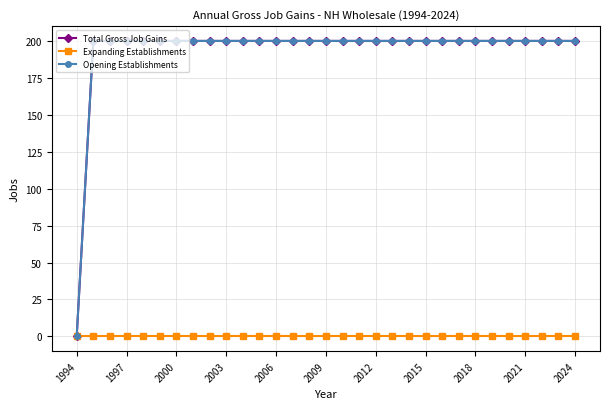

Does the chart have visible grid lines?

Yes